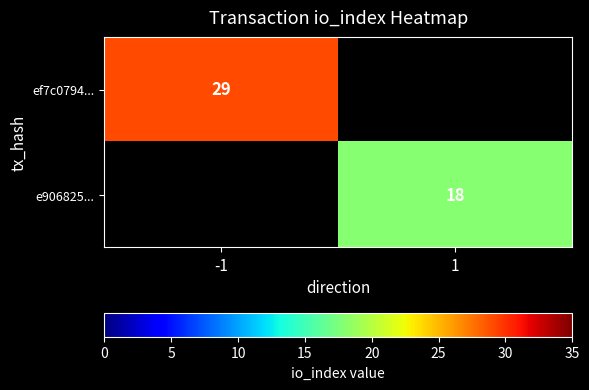

What is the minimum value shown in the chart?

18.0